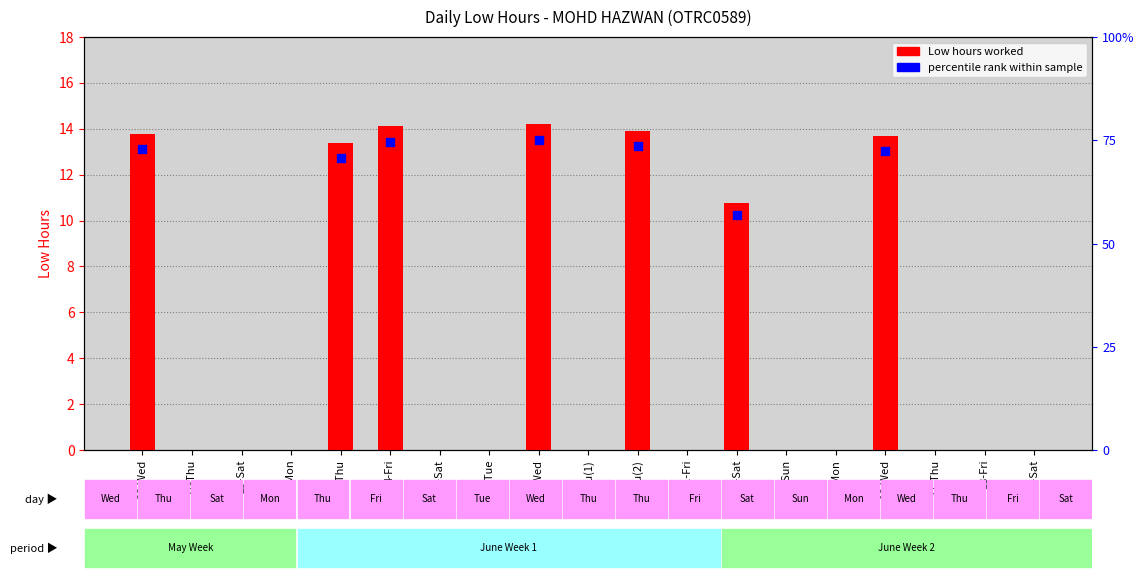

Approximately how many times larger is the value at 26-Wed compared to 9-Wed?

1.0